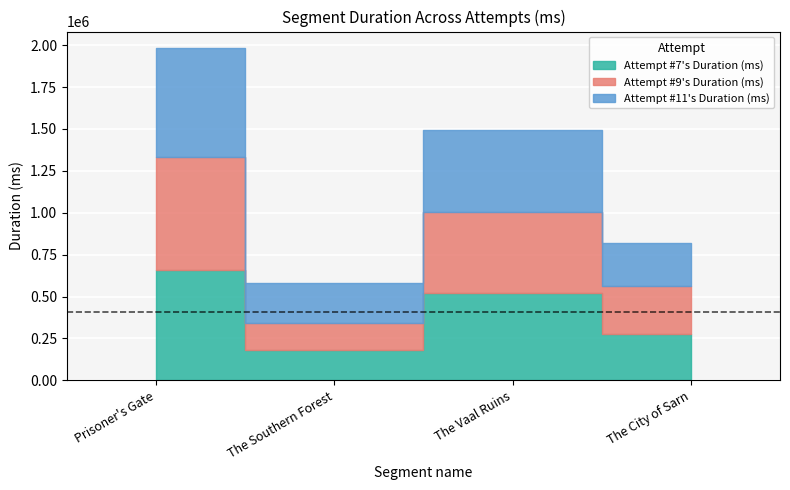

What is the maximum value for Attempt #11's Duration (ms)?

649068